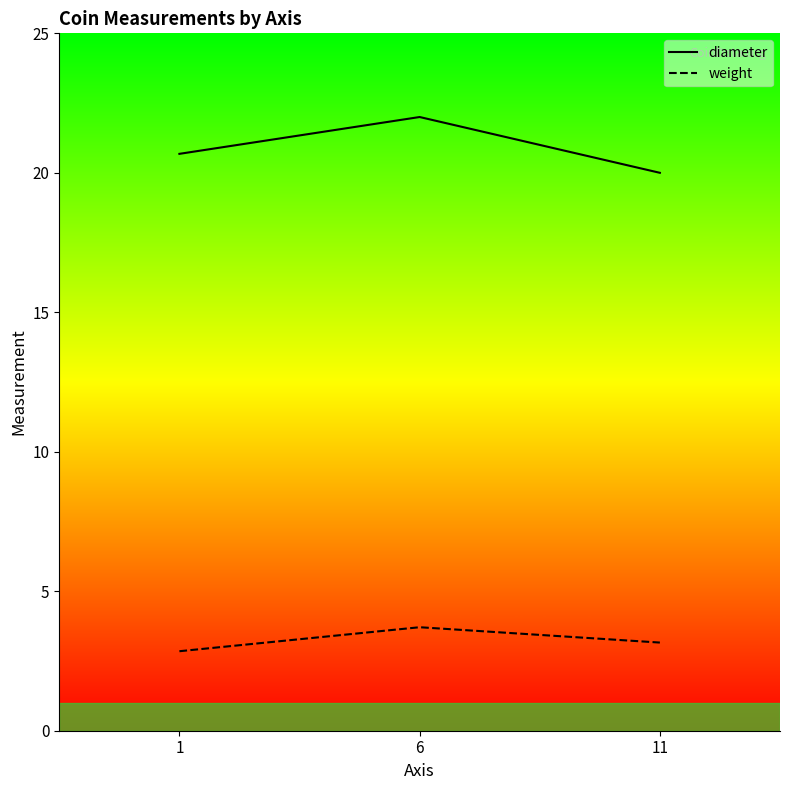

Which series has the largest range (max minus min)?

diameter